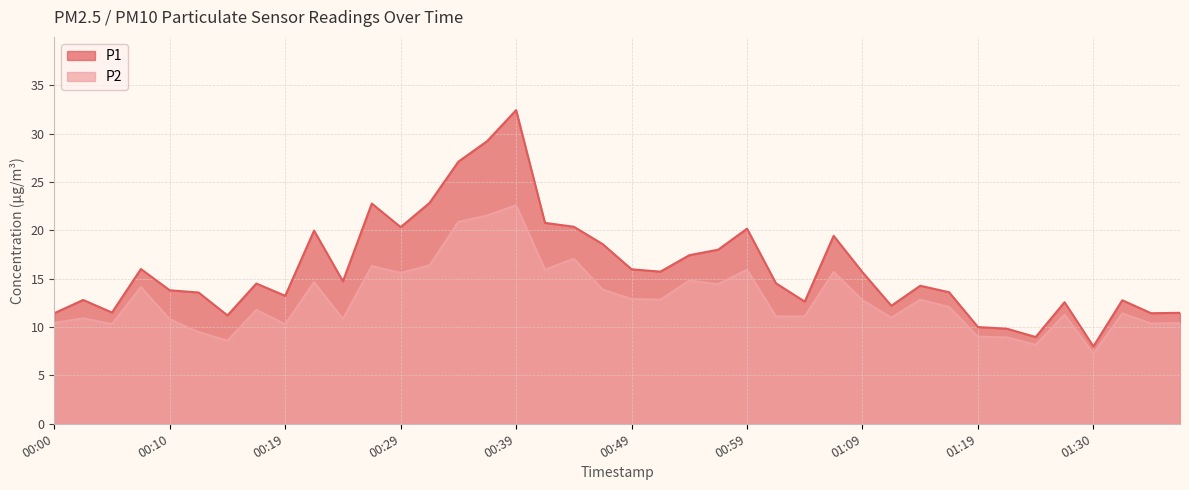

What is the difference between the second highest and second lowest values in the P2 series?

13.4